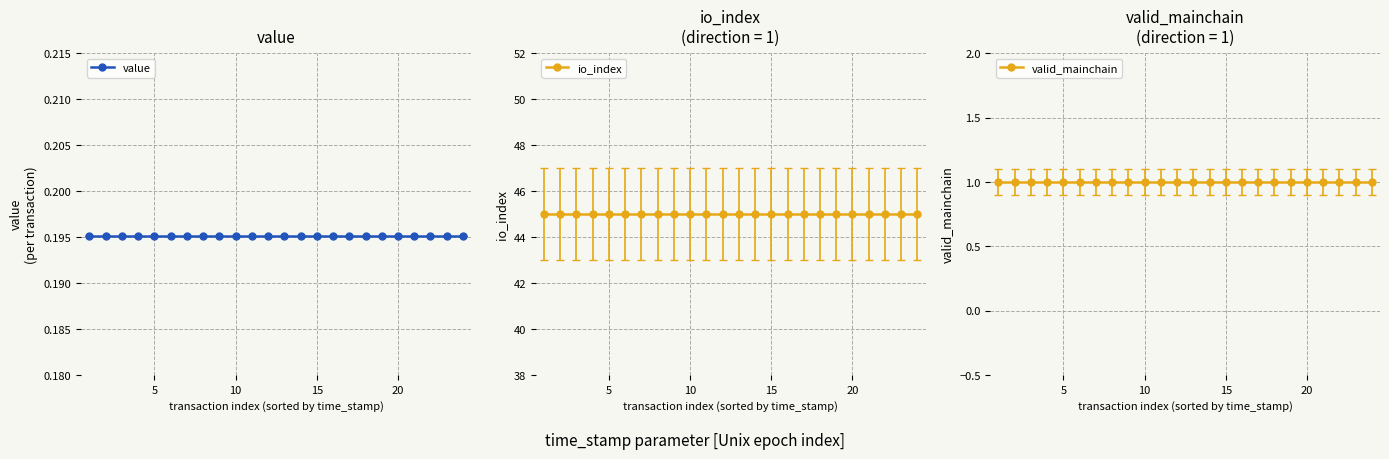

What value does the value series have at 20?

0.2